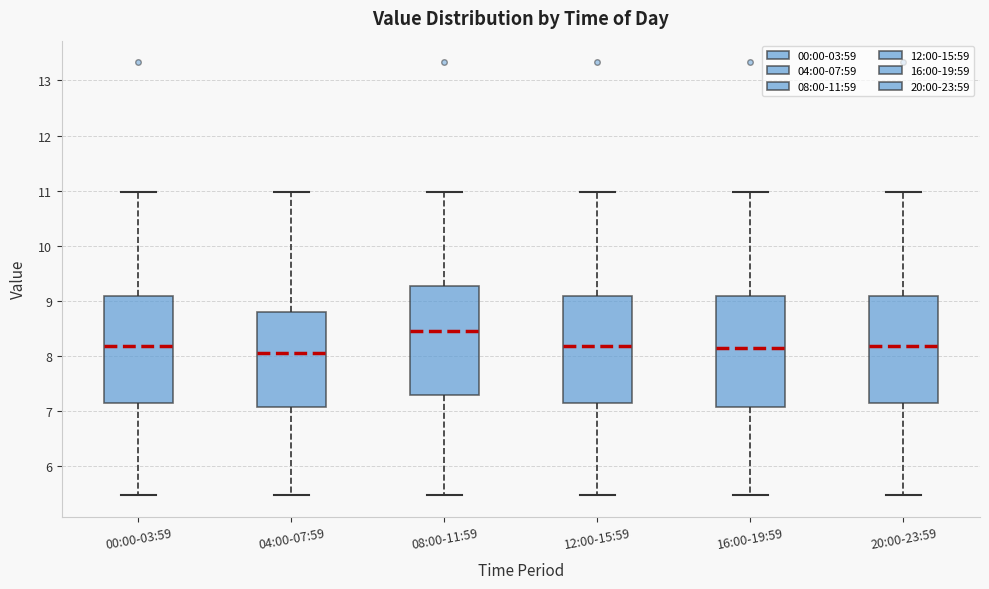

Where does the upper whisker of the box for 20:00-23:59 end on the y-axis? The values are not printed on the chart, so give them approximately, as read against the axis.

11.0